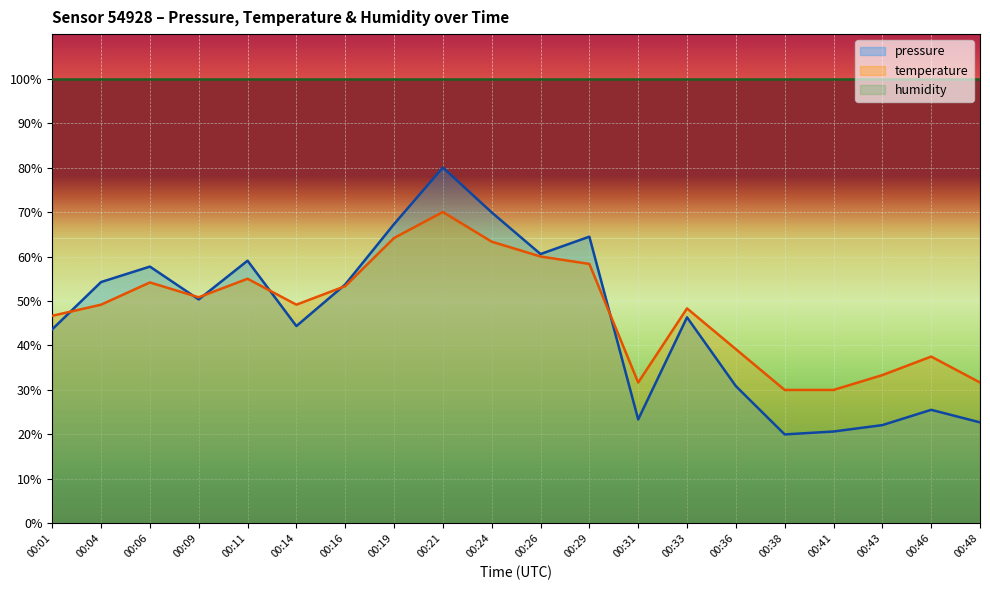

Rank the series by their maximum value, from highest to lowest.

humidity, pressure, temperature